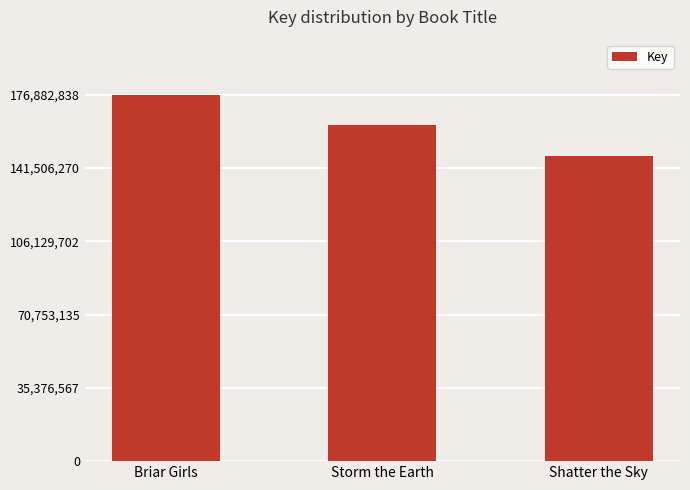

At which category does the chart reach its minimum across all series?

Shatter the Sky